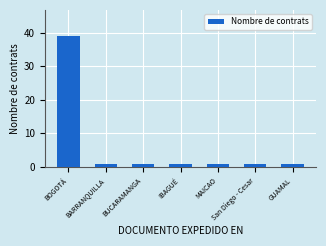

Reading right to left, extract all data points from this chart.

1	1	1	1	1	1	39